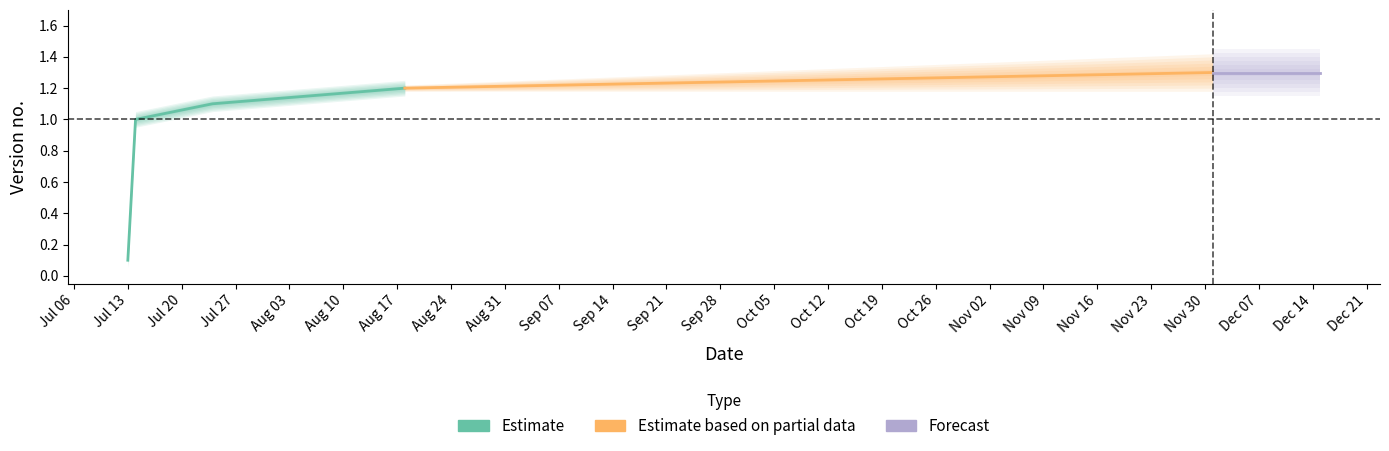

What is the smallest value displayed?

0.1